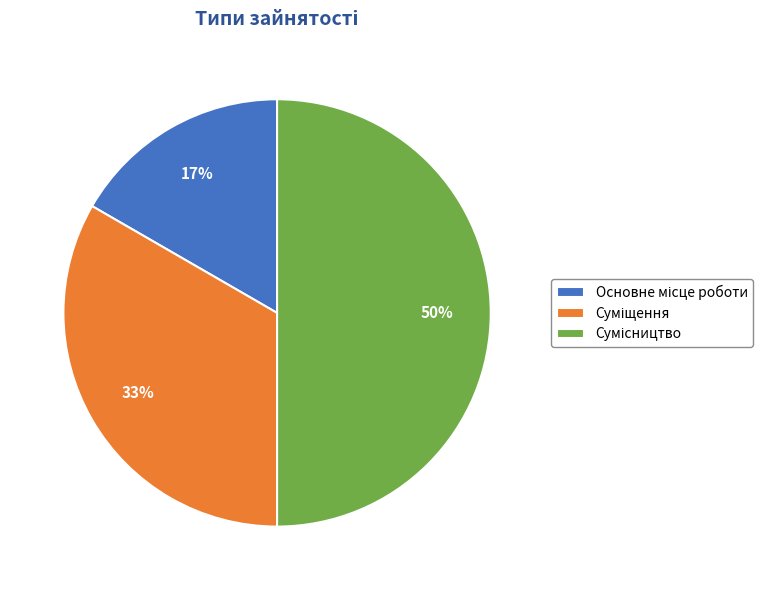

To the nearest percent, what is the difference between the largest and smallest slice percentages?

33%